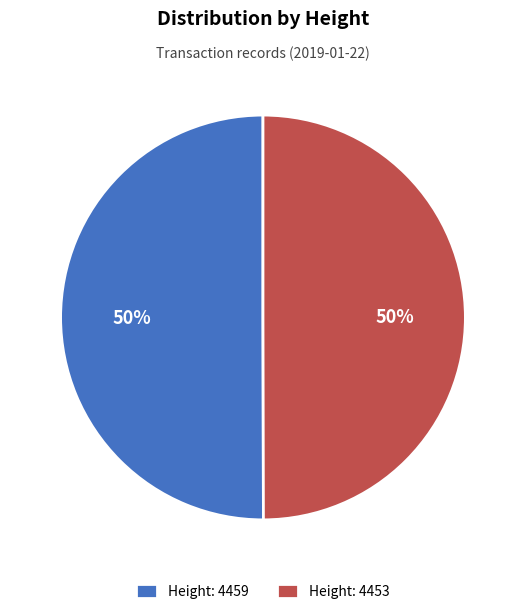

The Height: 4459 slice represents 42% of the pie. True or false?

False